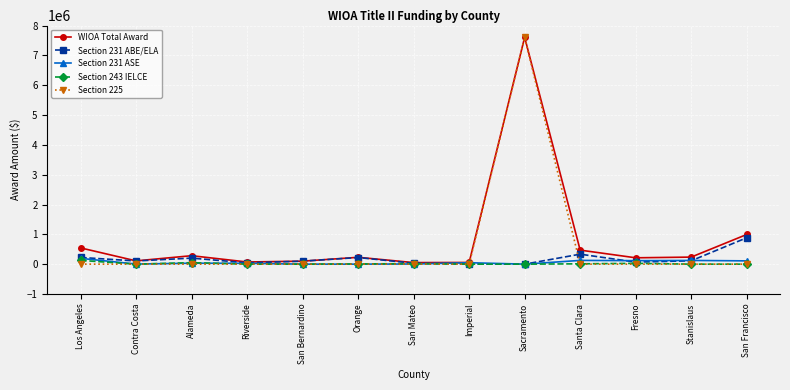

At which label is WIOA Total Award closest to 3829072?

San Francisco